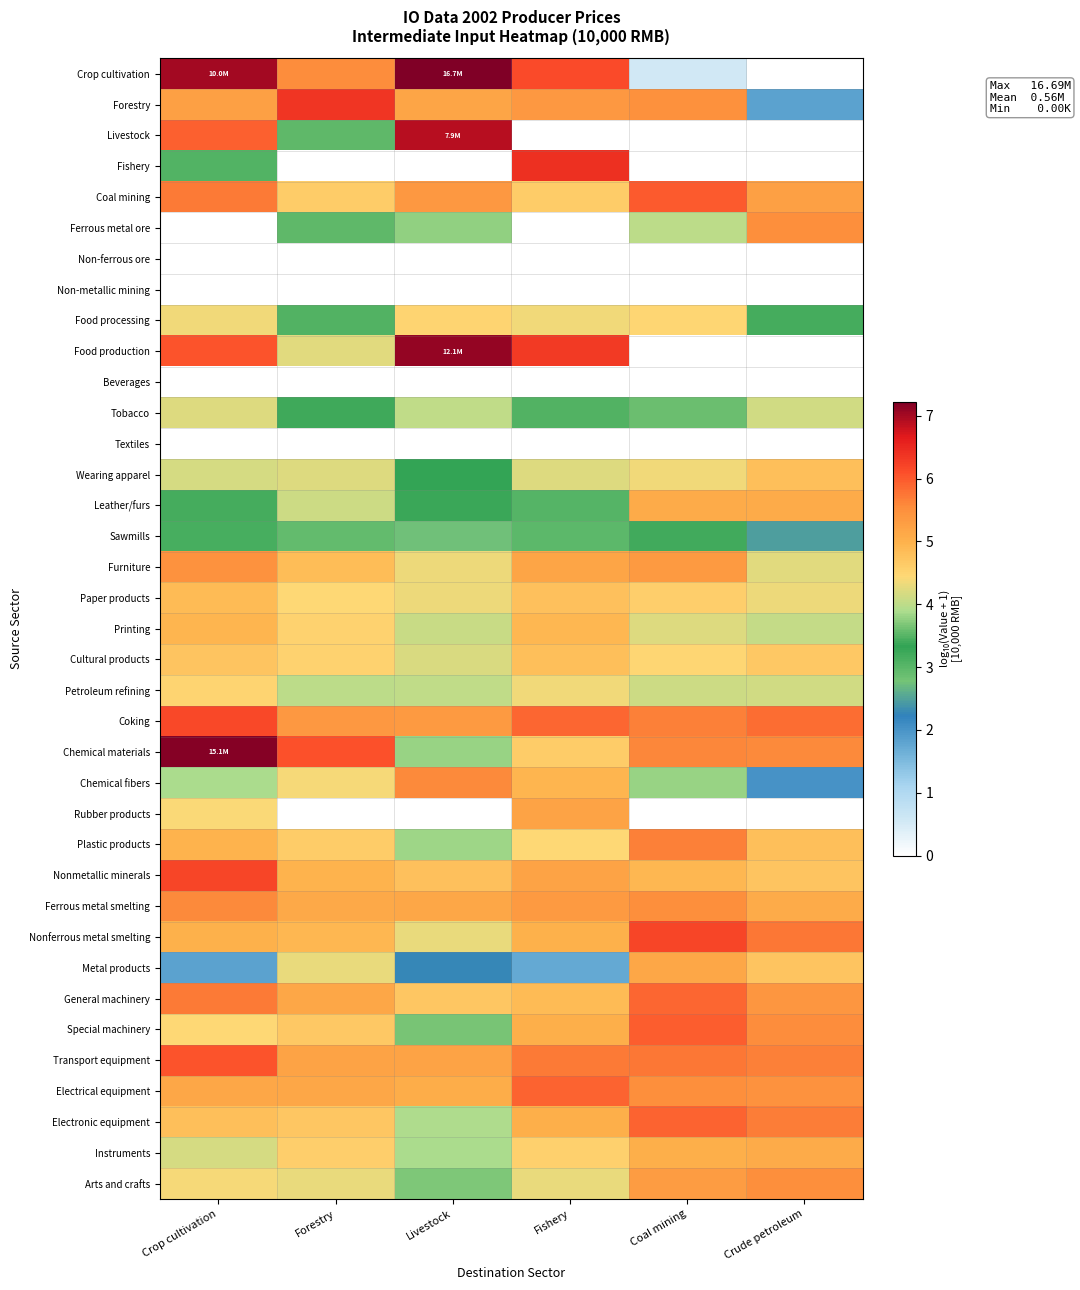

At Fishery, list the series in order from smallest to largest.

Livestock, Ferrous metal ore, Non-ferrous ore, Non-metallic mining, Beverages, Textiles, Metal products, Sawmills, Leather/furs, Tobacco, Wearing apparel, Arts and crafts, Food processing, Petroleum refining, Plastic products, Instruments, Coal mining, Chemical materials, Paper products, Cultural products, General machinery, Printing, Chemical fibers, Nonferrous metal smelting, Special machinery, Electronic equipment, Furniture, Rubber products, Nonmetallic minerals, Ferrous metal smelting, Forestry, Transport equipment, Coking, Electrical equipment, Crop cultivation, Food production, Fishery